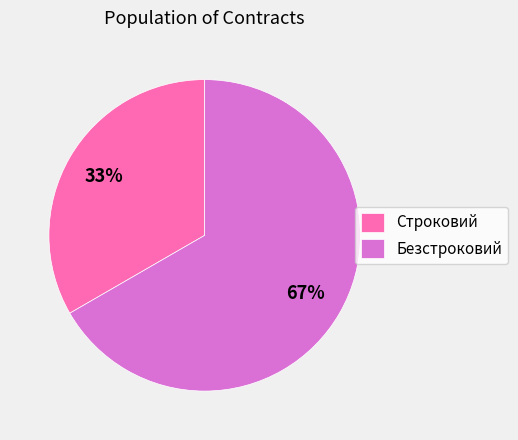

To the nearest percent, what is the average slice percentage?

50%